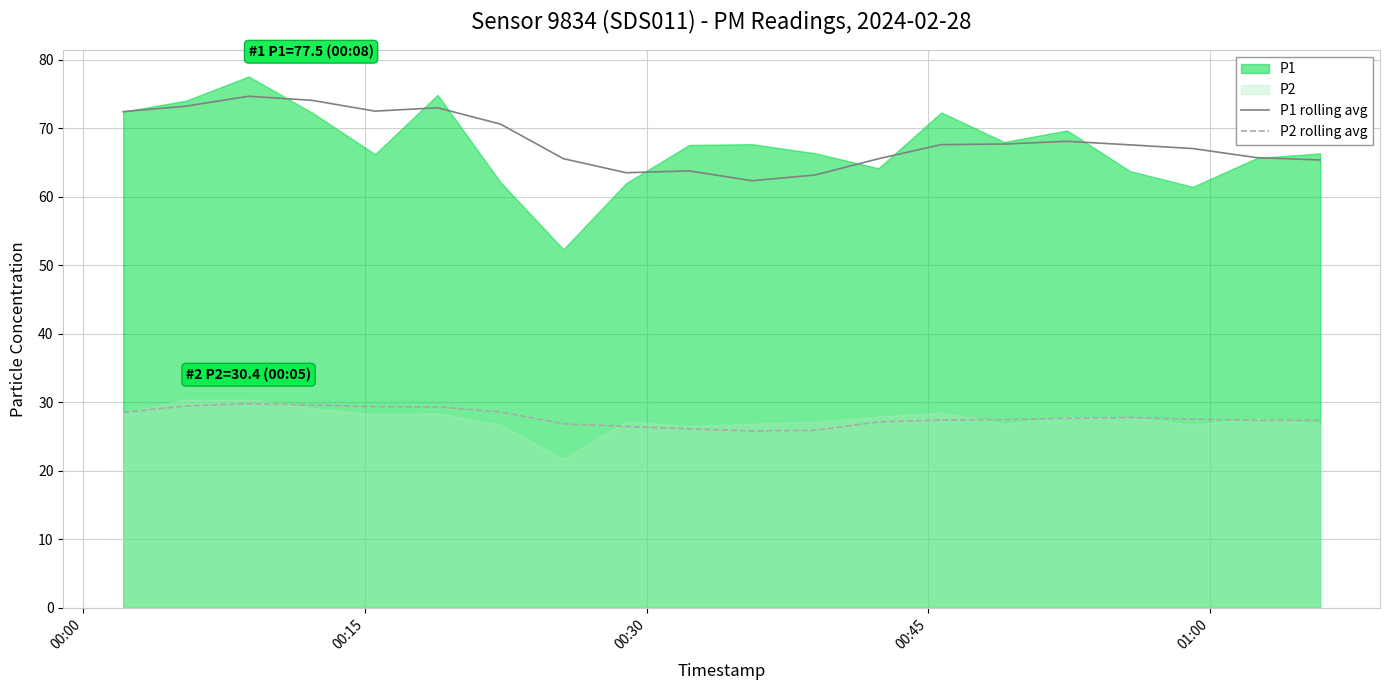

What is the minimum value for P1 rolling avg?

62.3